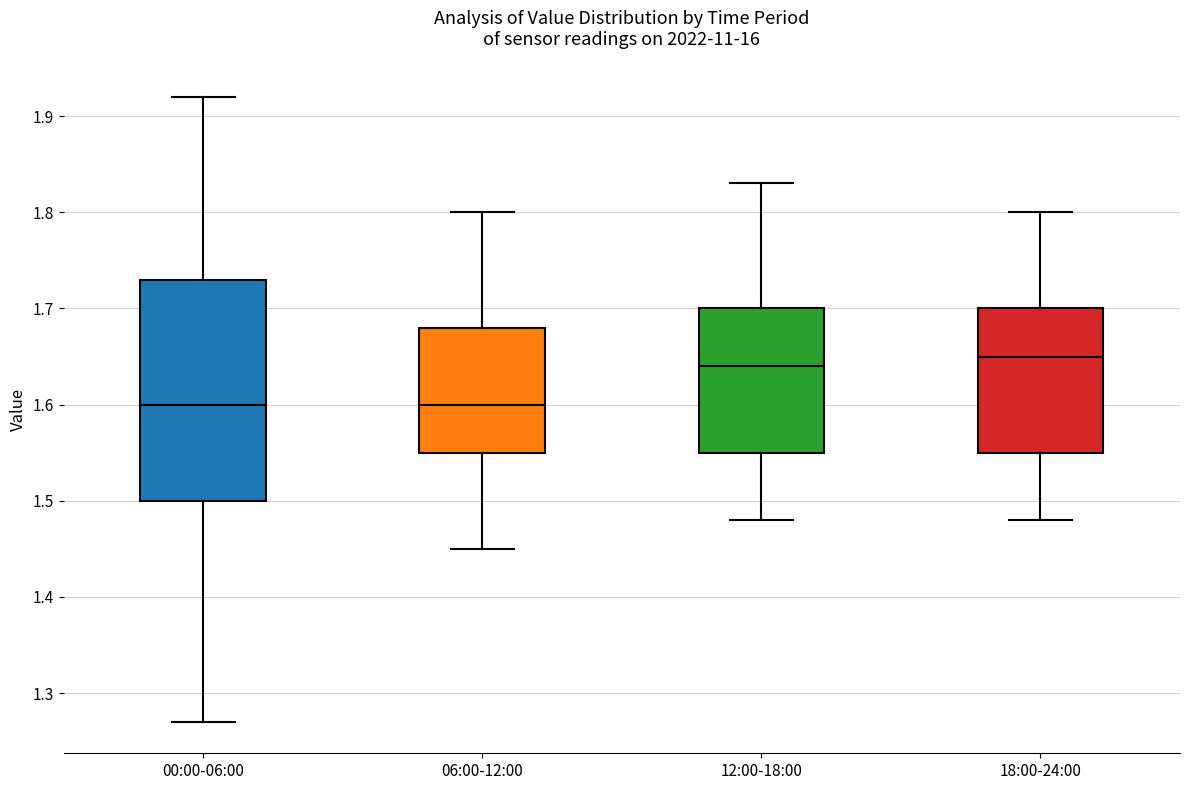

Reading left to right, transcribe this box plot: for each box, give where its median line is, the range the box spans, and where its two whiskers end, as read against the y-axis. The values are not printed on the chart, so give them approximately, as read against the axis.

00:00-06:00: median 1.60, box 1.50 to 1.73, whiskers 1.27 to 1.92
06:00-12:00: median 1.60, box 1.55 to 1.68, whiskers 1.45 to 1.80
12:00-18:00: median 1.64, box 1.55 to 1.70, whiskers 1.48 to 1.83
18:00-24:00: median 1.65, box 1.55 to 1.70, whiskers 1.48 to 1.80